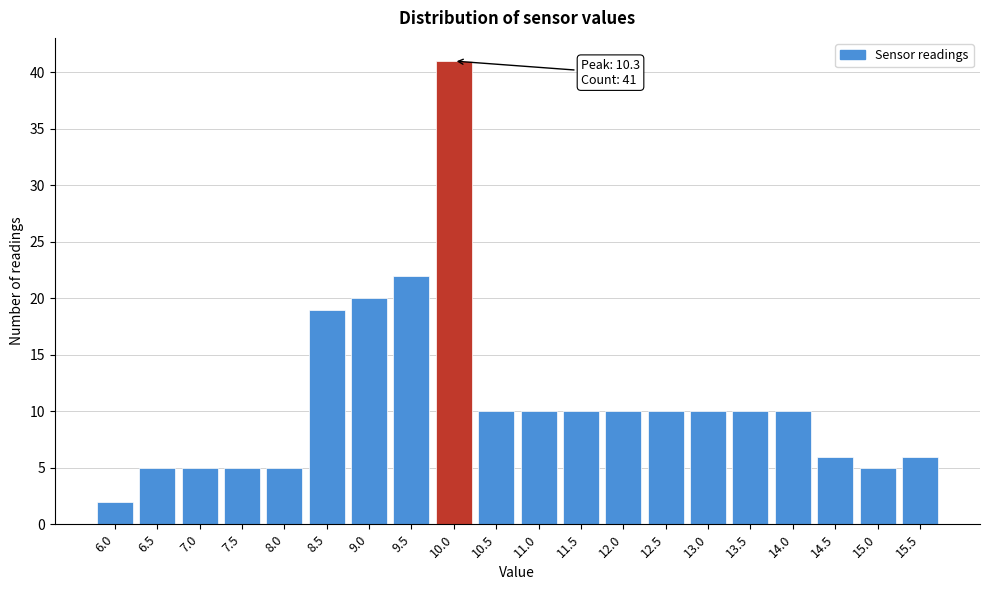

Reading left to right, transcribe all the data shown in this chart.

6.0=2	6.5=5	7.0=5	7.5=5	8.0=5	8.5=19	9.0=20	9.5=22	10.0=41	10.5=10	11.0=10	11.5=10	12.0=10	12.5=10	13.0=10	13.5=10	14.0=10	14.5=6	15.0=5	15.5=6